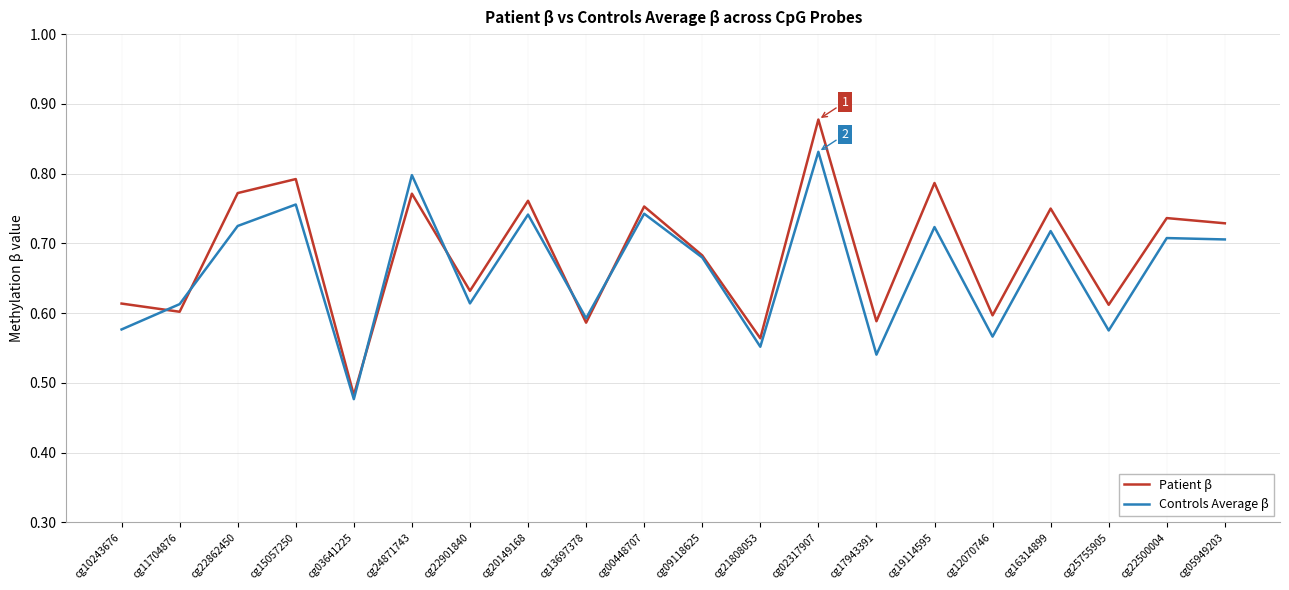

At which category is the sum across all series the highest?

cg02317907